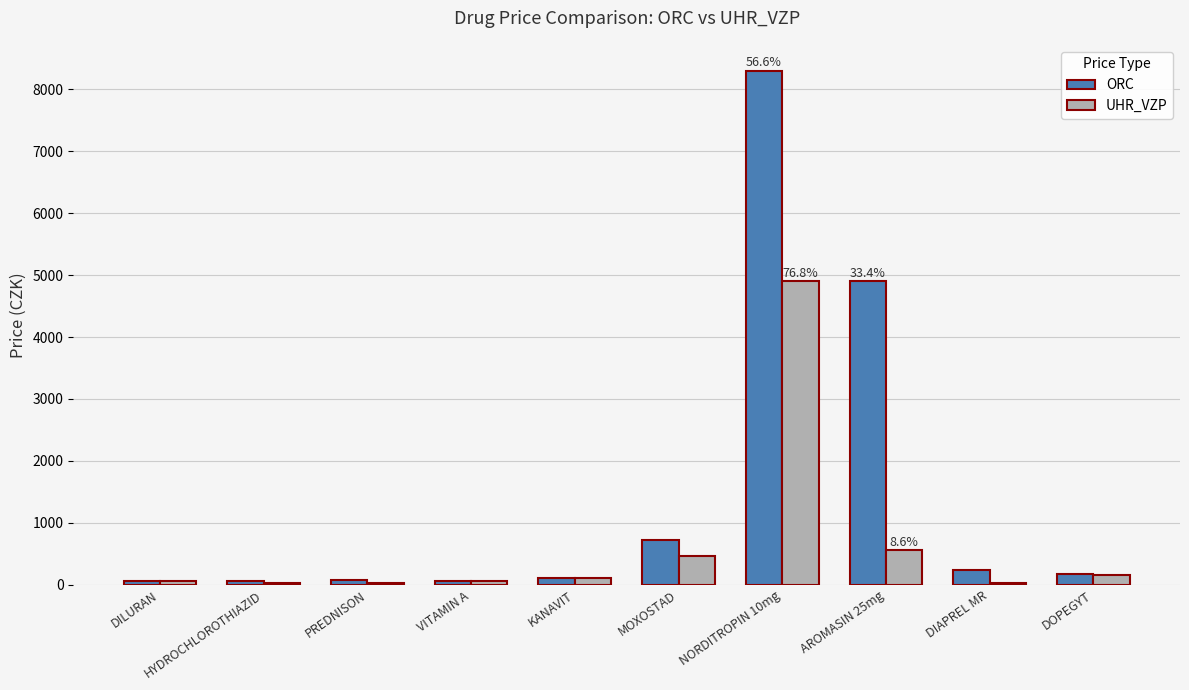

What value does the UHR_VZP series have at DIAPREL MR?

31.2